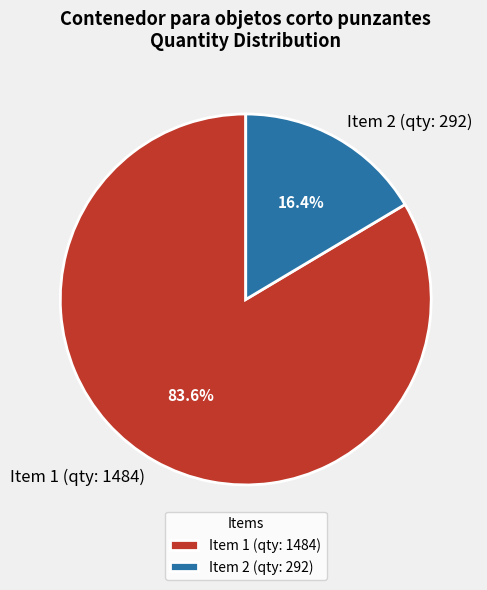

Which has a higher value, Item 1 (qty: 1484) or Item 2 (qty: 292)?

Item 1 (qty: 1484)